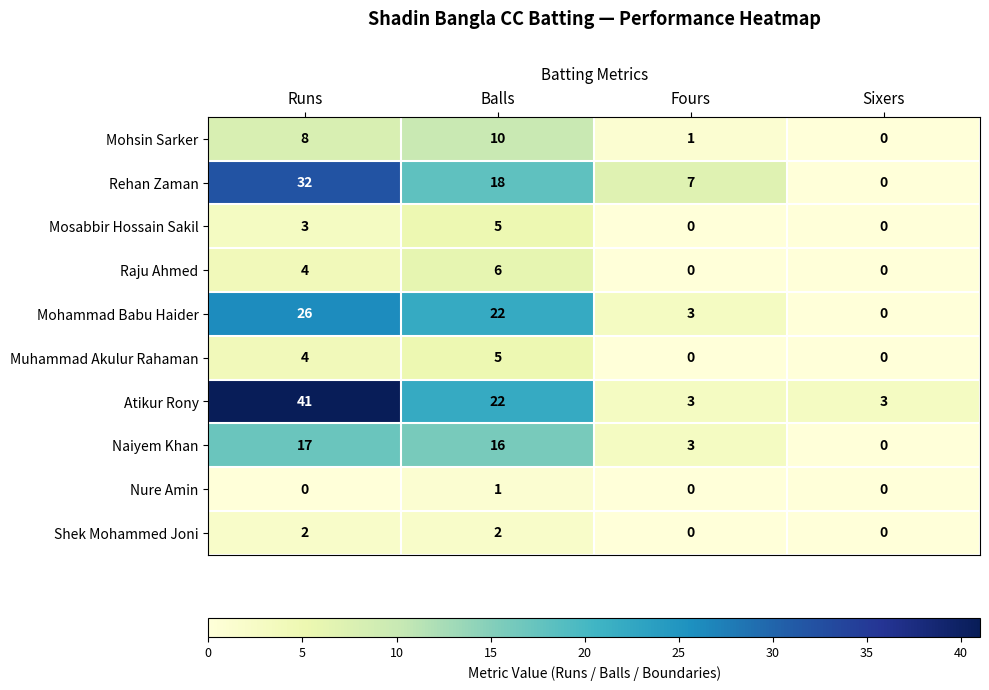

Rank the categories by Mohsin Sarker value from highest to lowest.

Balls, Runs, Fours, Sixers